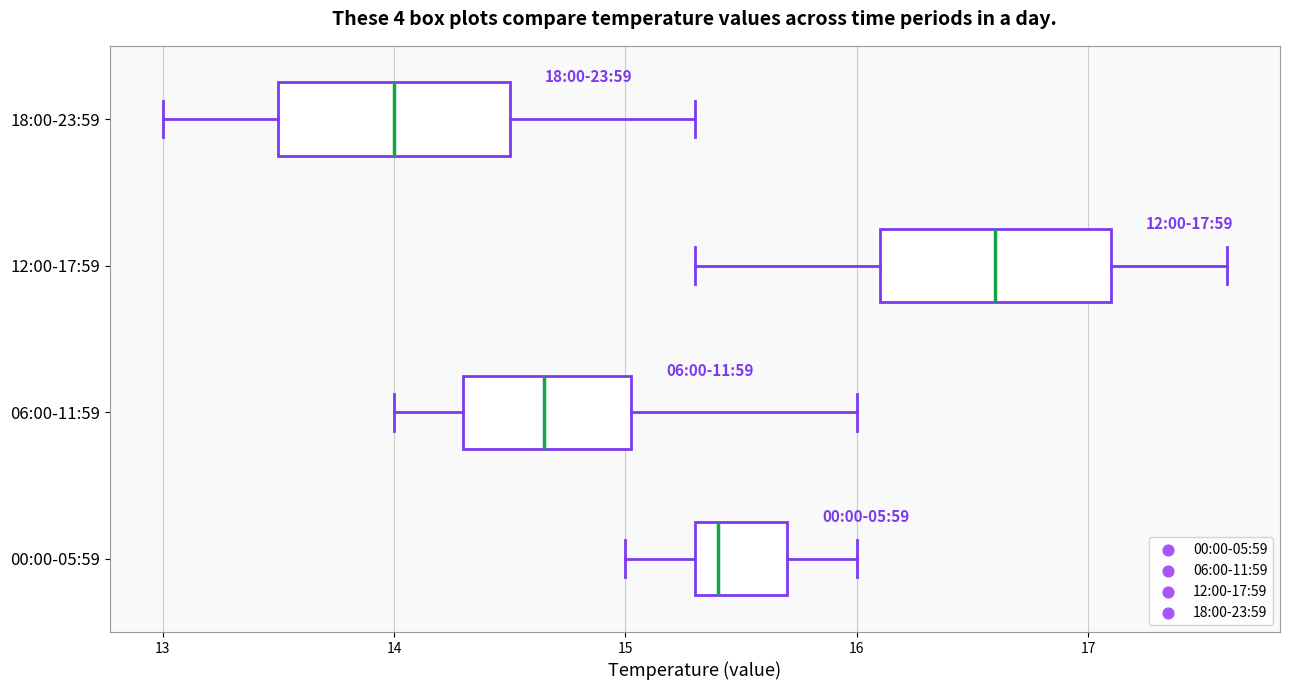

Which box has the furthest to the right median line?

12:00-17:59